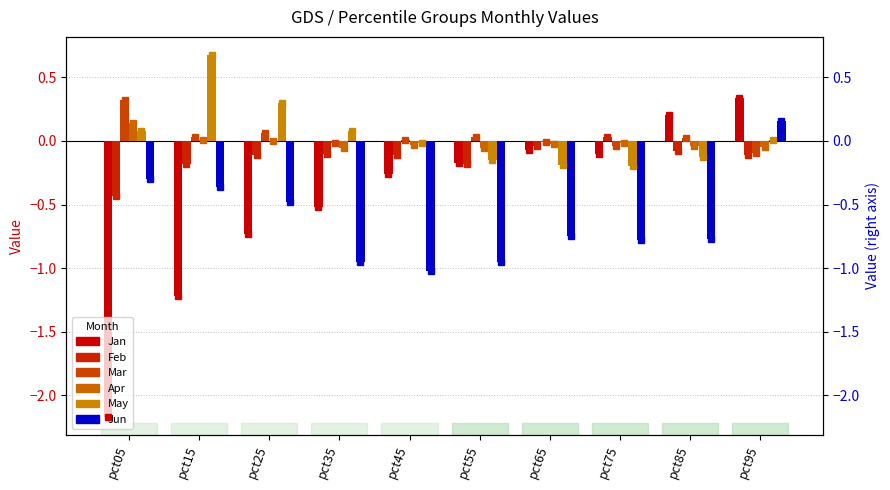

How many data points does each series have?

10